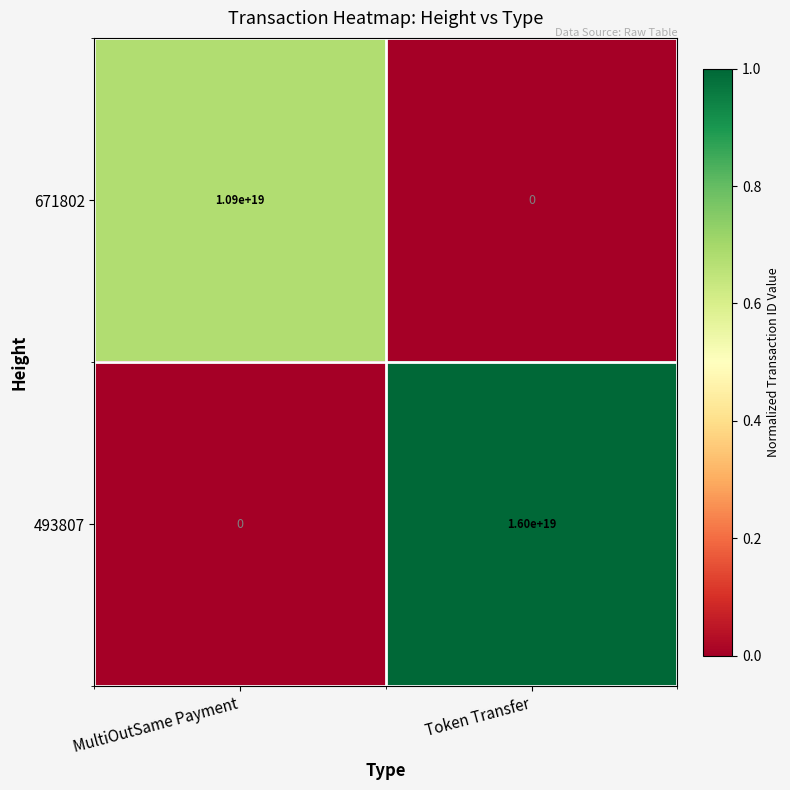

At Token Transfer, list the series in order from smallest to largest.

671802, 493807